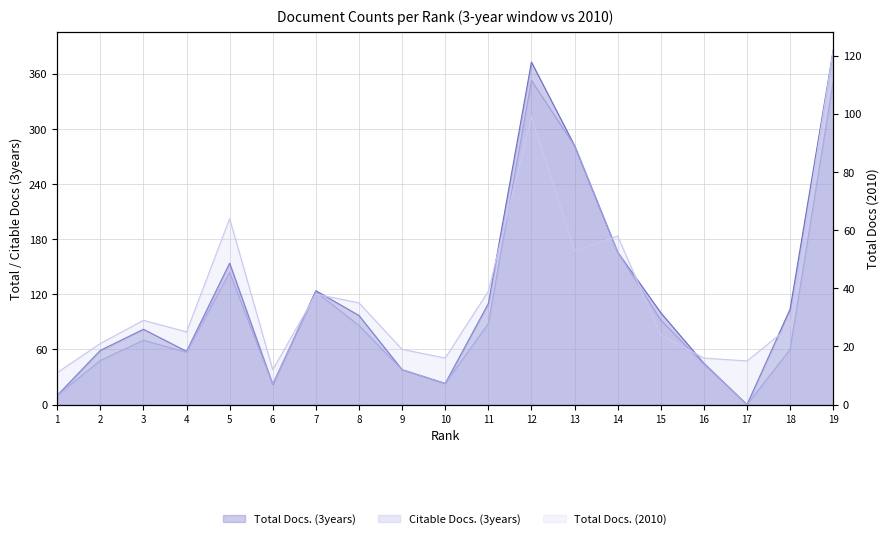

At which label is Total Docs. (2010) closest to 66?

5